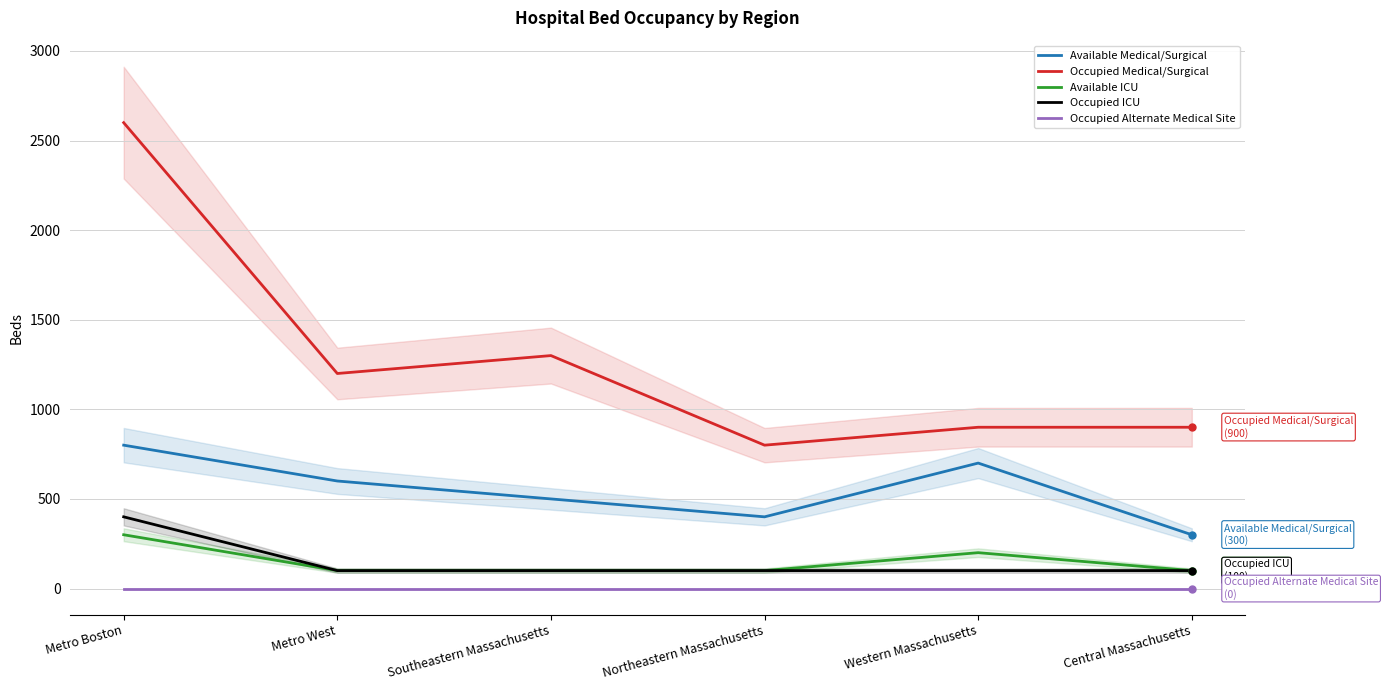

True or false: Occupied ICU has more than 1 interior local peaks.

False